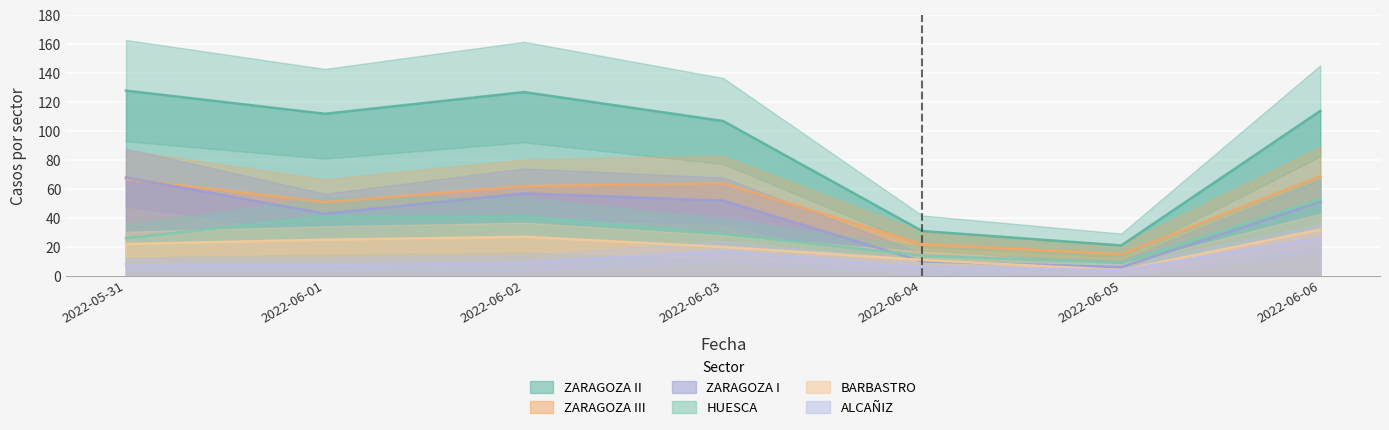

The value of HUESCA at 2022-05-31 is 14. True or false?

False